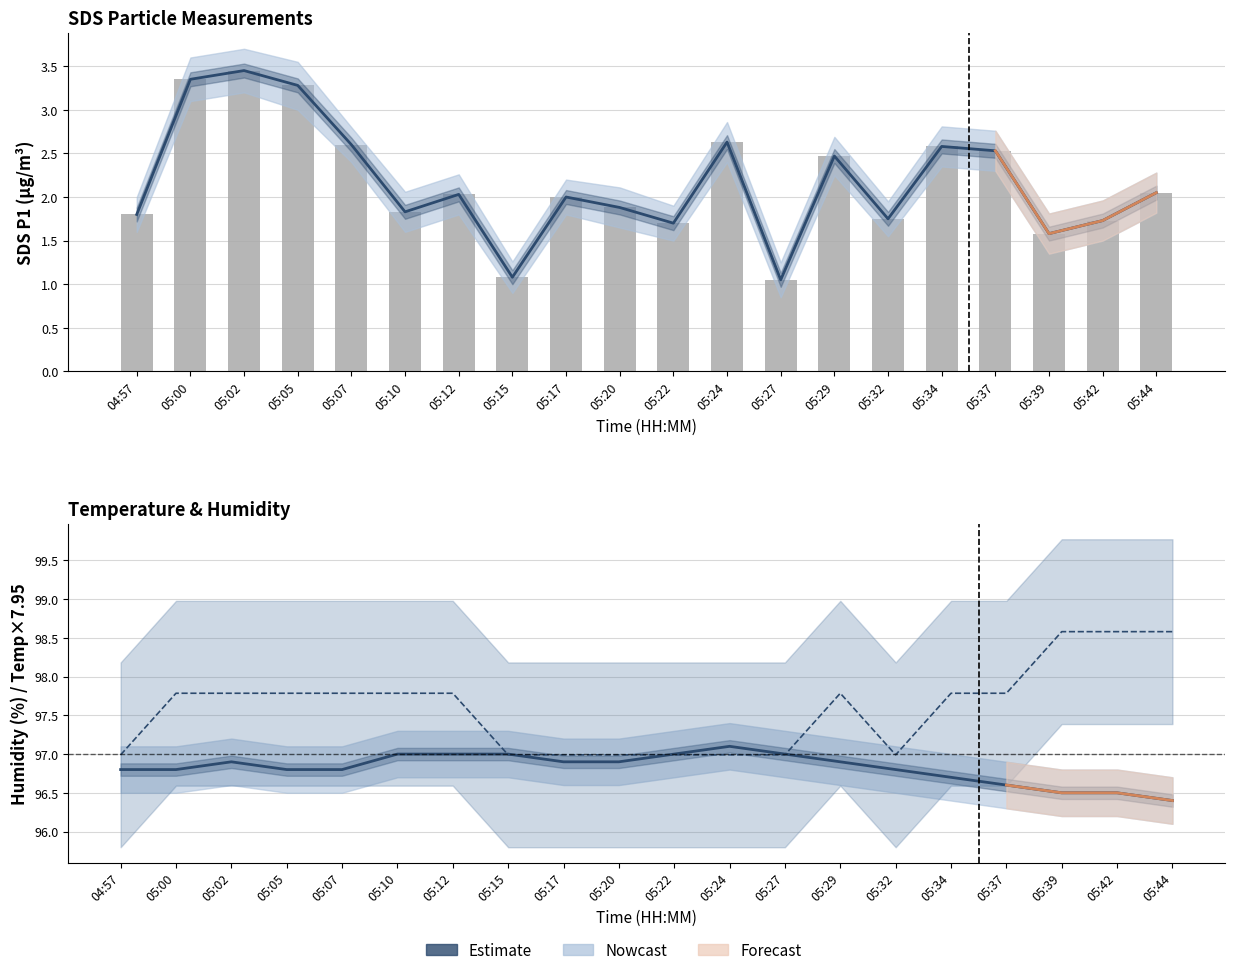

At which category is the sum across all series the highest?

05:02